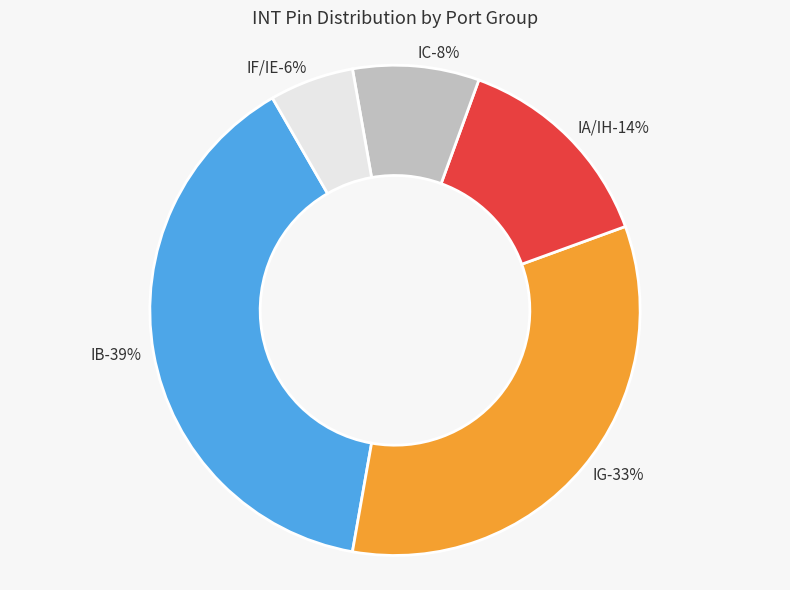

Is there a majority slice in this chart?

No